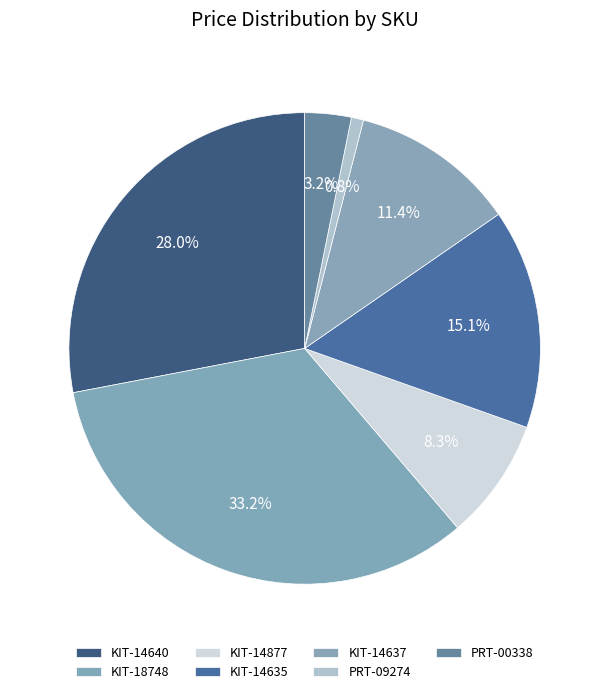

How many segments does this pie chart have?

7